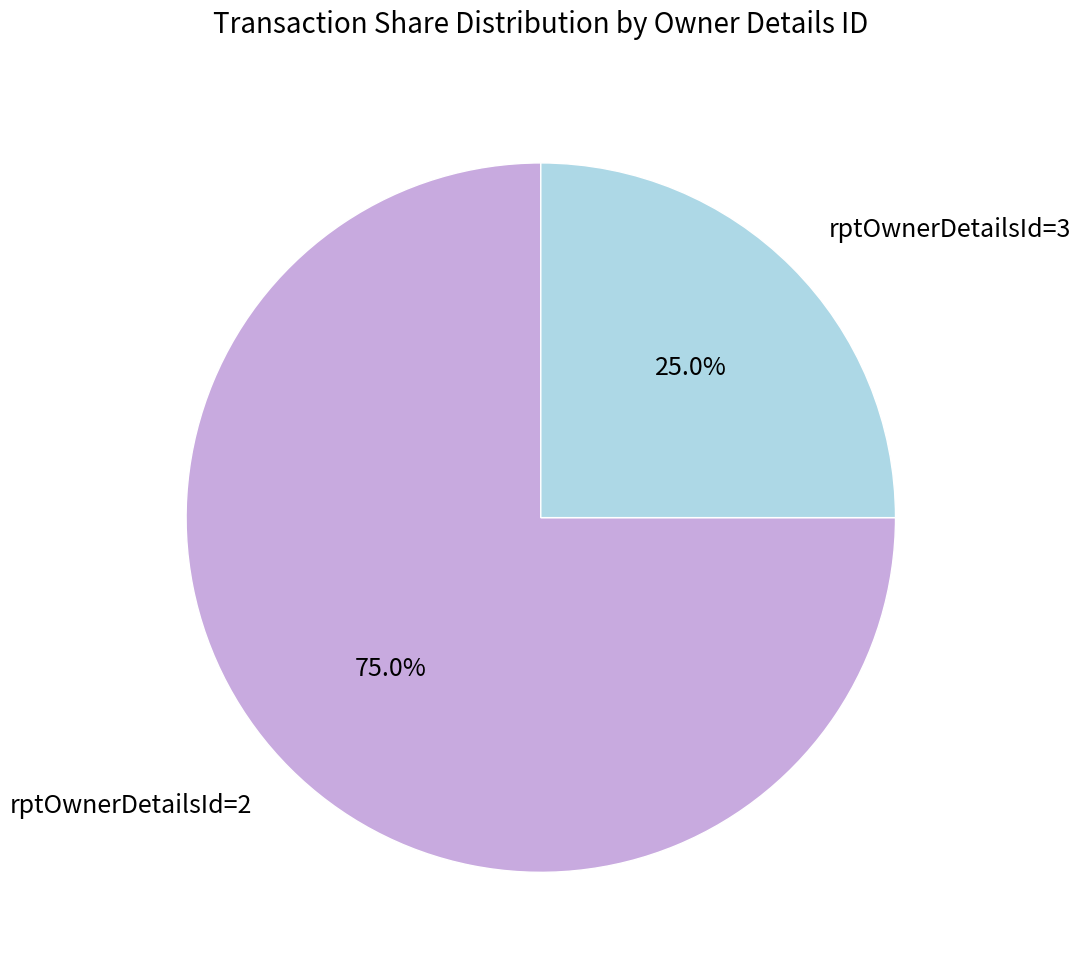

Count the number of slices in the pie.

2